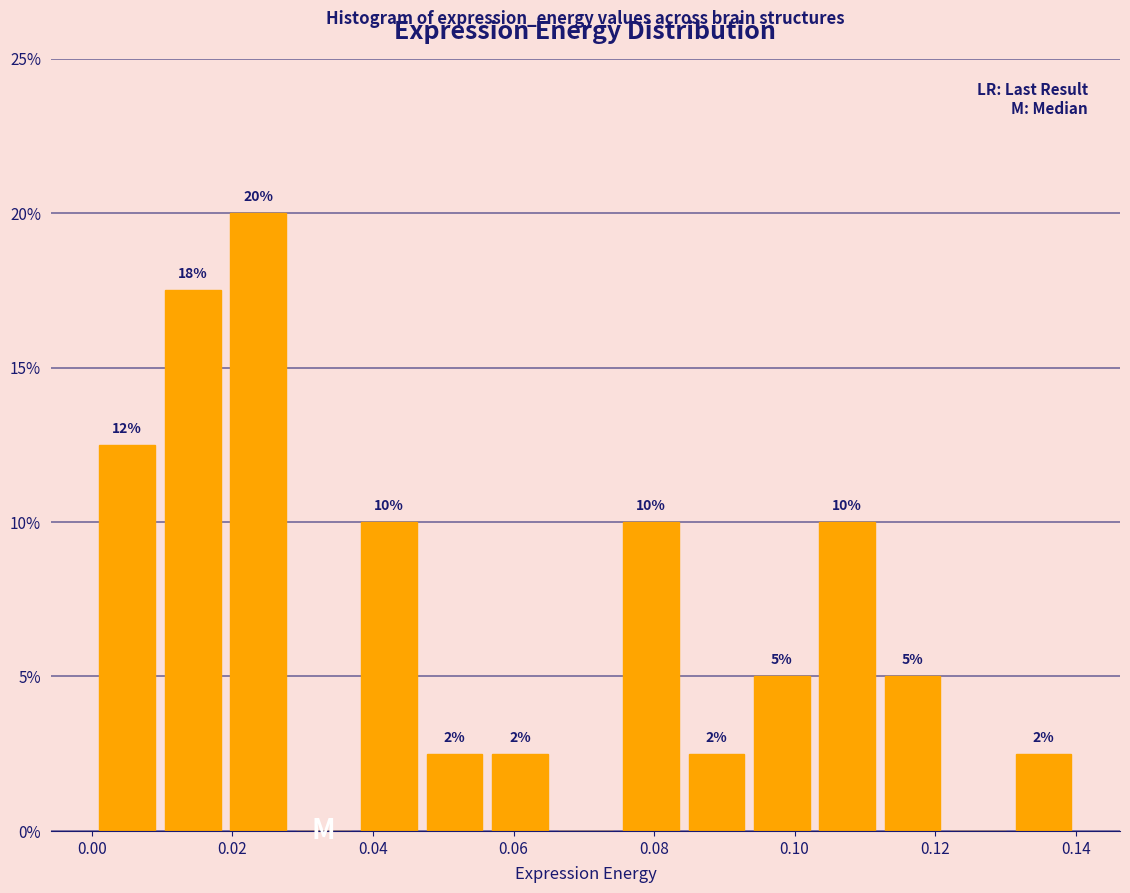

Over which range of the x-axis is the bar tallest?

0.020 to 0.028